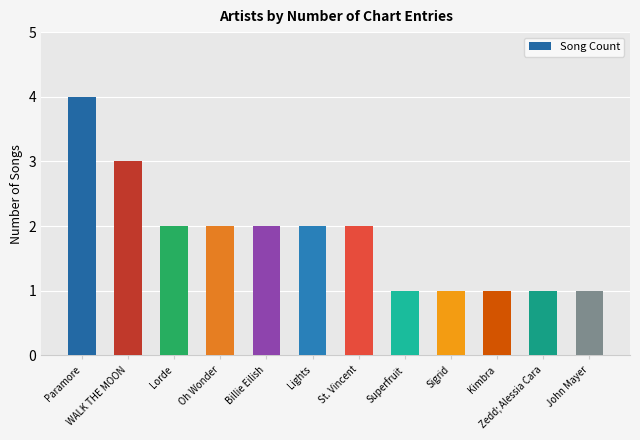

Which category has the highest value across all series?

Paramore